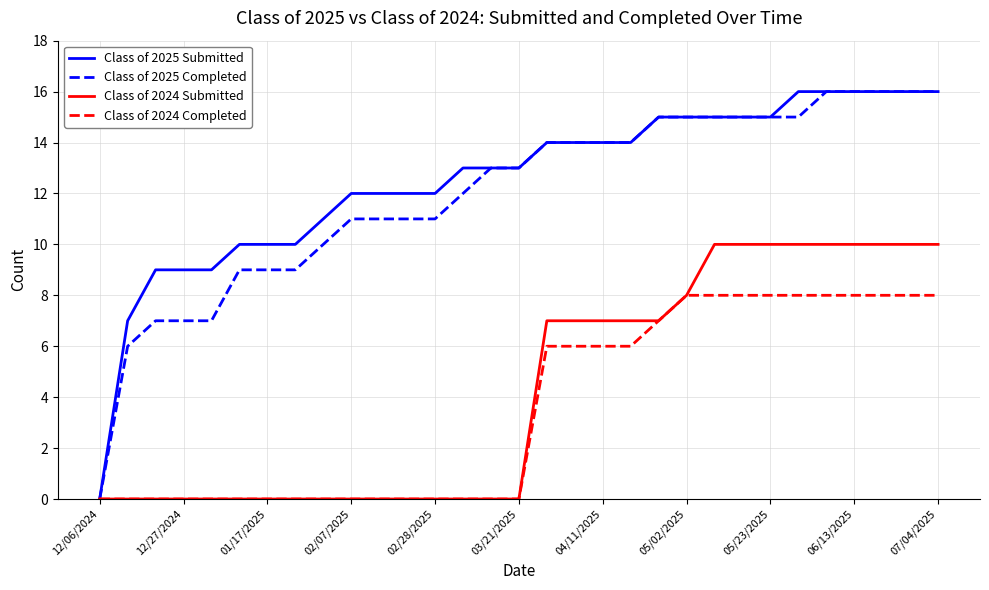

What is the maximum value for Class of 2025 Submitted?

16